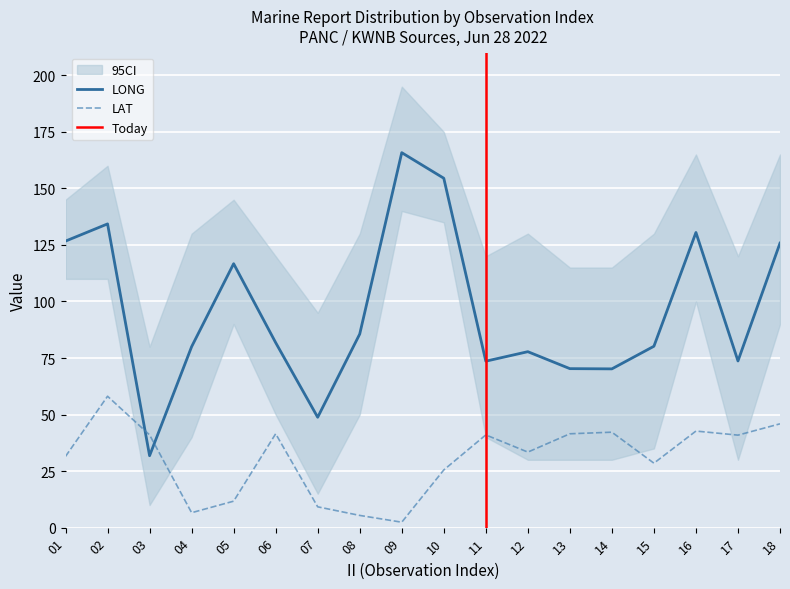

Rank the series at 10 from highest to lowest value.

LONG, LAT